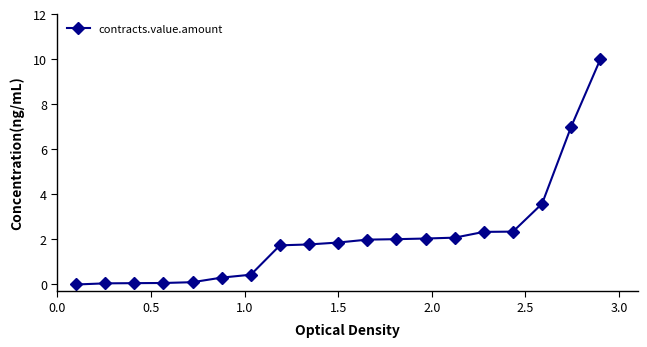

What is the value of the 12th point from the left?

2.0